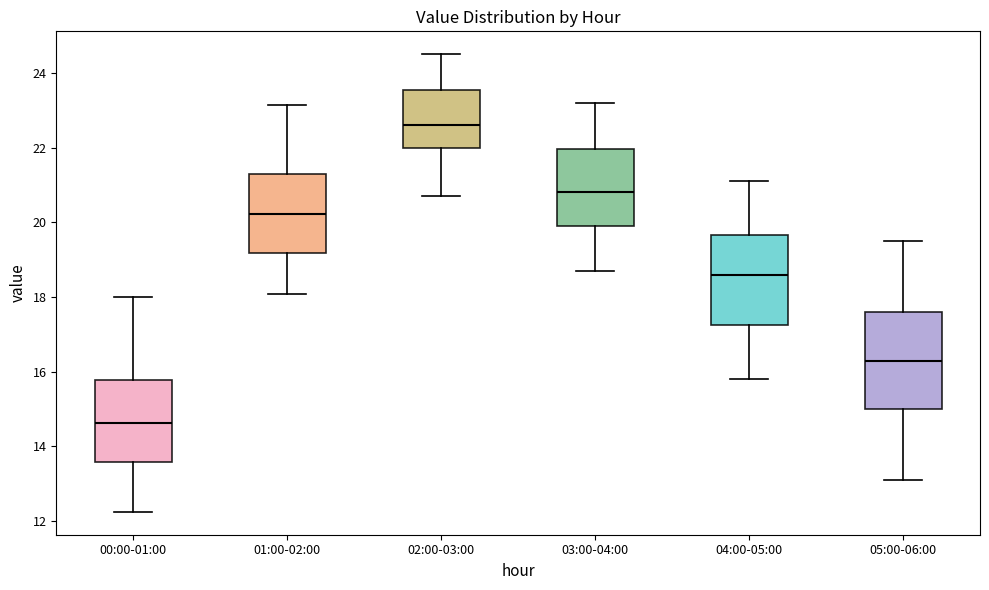

Reading left to right, transcribe this box plot: for each box, give where its median line is, the range the box spans, and where its two whiskers end, as read against the y-axis. The values are not printed on the chart, so give them approximately, as read against the axis.

00:00-01:00: median 14.6, box 13.6 to 15.8, whiskers 12.2 to 18.0
01:00-02:00: median 20.2, box 19.2 to 21.2, whiskers 18.0 to 23.2
02:00-03:00: median 22.6, box 22.0 to 23.6, whiskers 20.8 to 24.6
03:00-04:00: median 20.8, box 20.0 to 22.0, whiskers 18.8 to 23.2
04:00-05:00: median 18.6, box 17.2 to 19.6, whiskers 15.8 to 21.2
05:00-06:00: median 16.4, box 15.0 to 17.6, whiskers 13.2 to 19.6